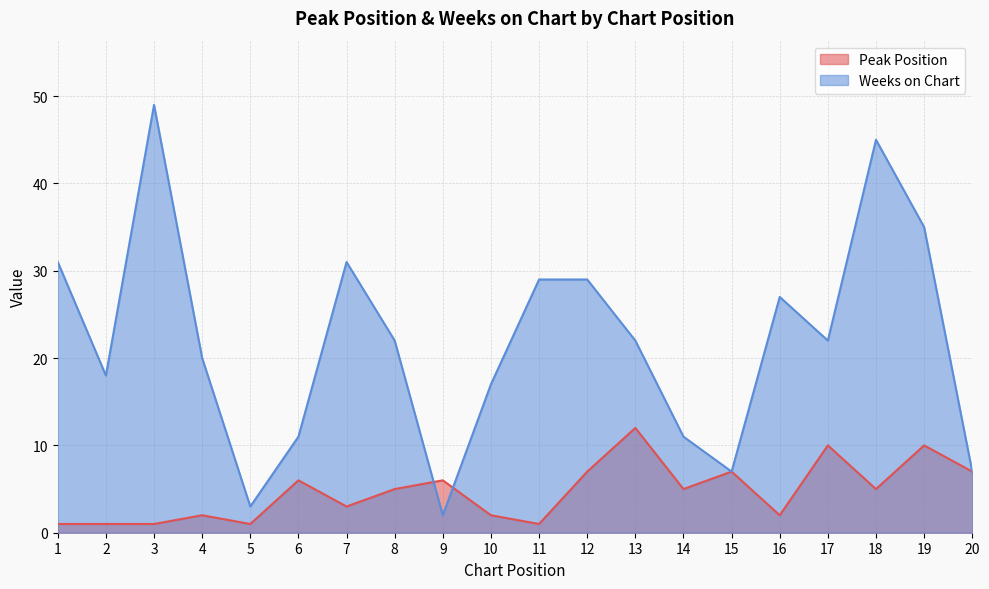

What is the average value of the Peak Position series?

5